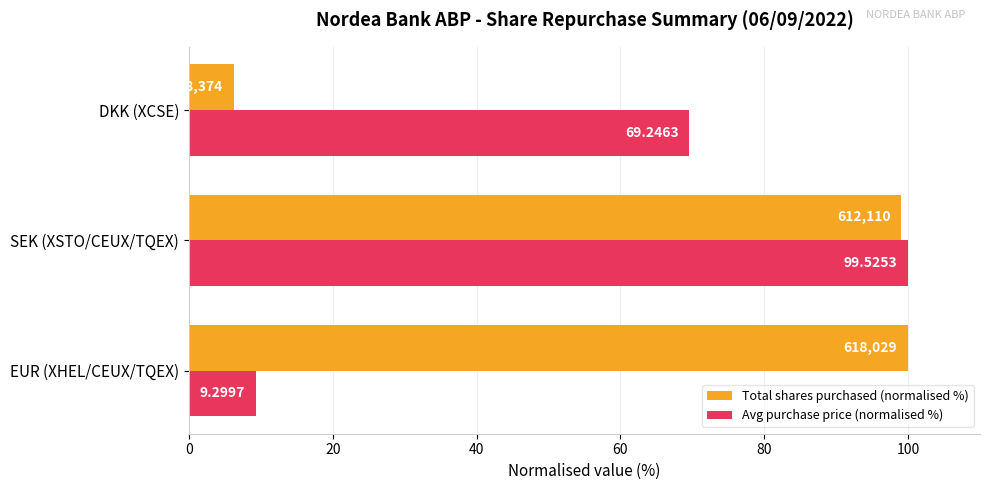

At which category is the sum across all series the highest?

SEK (XSTO/CEUX/TQEX)